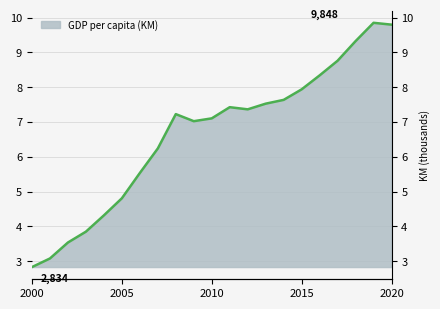

The value at 2008 is 7226.0. True or false?

True